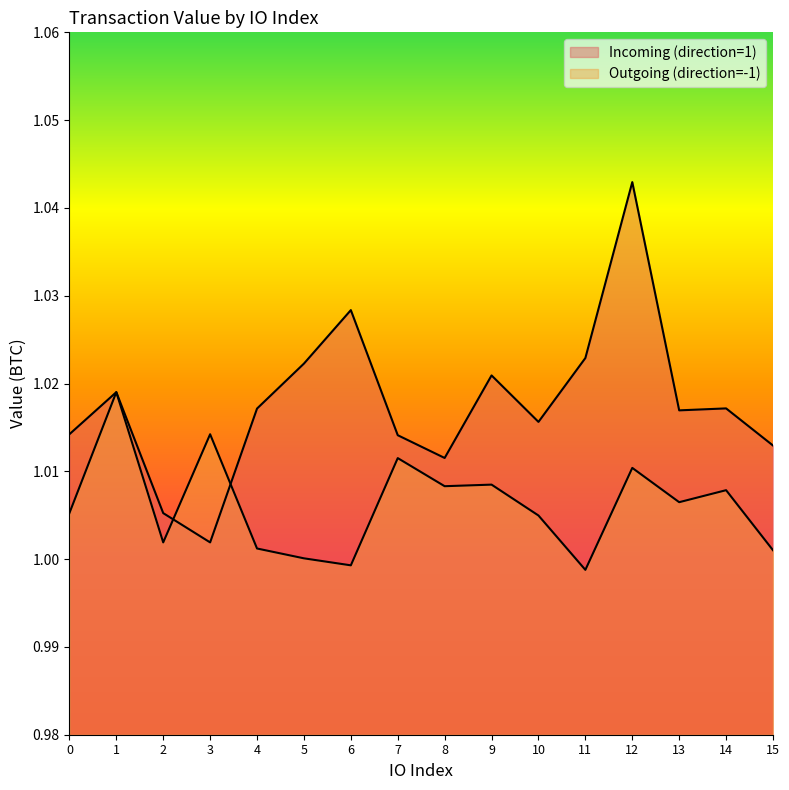

What is the total value across all series at 5?

2.0